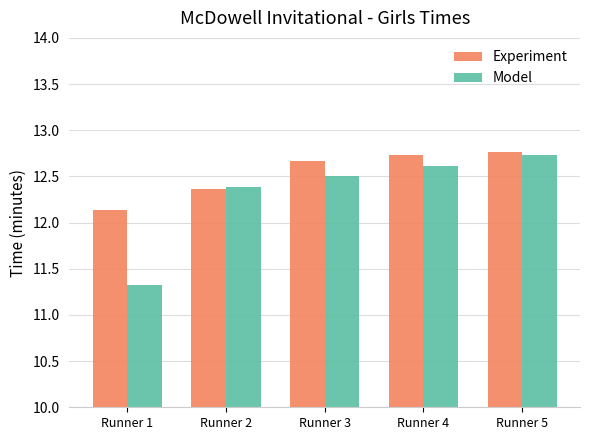

Which series has the largest total across all categories?

Experiment